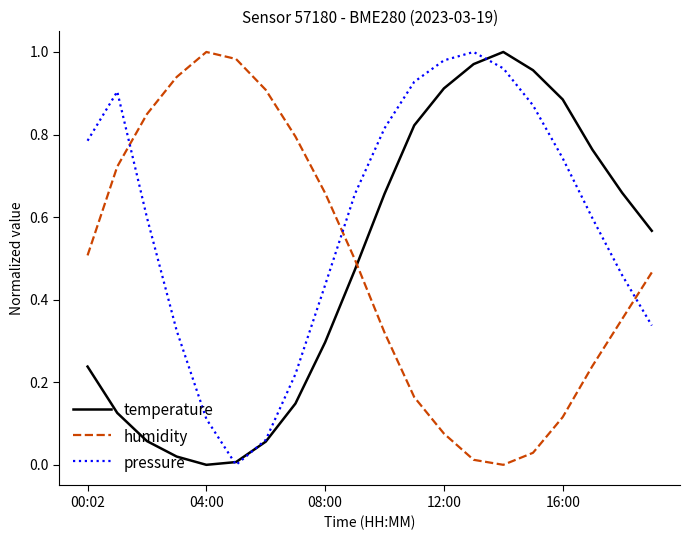

True or false: temperature and humidity intersect in this chart.

True